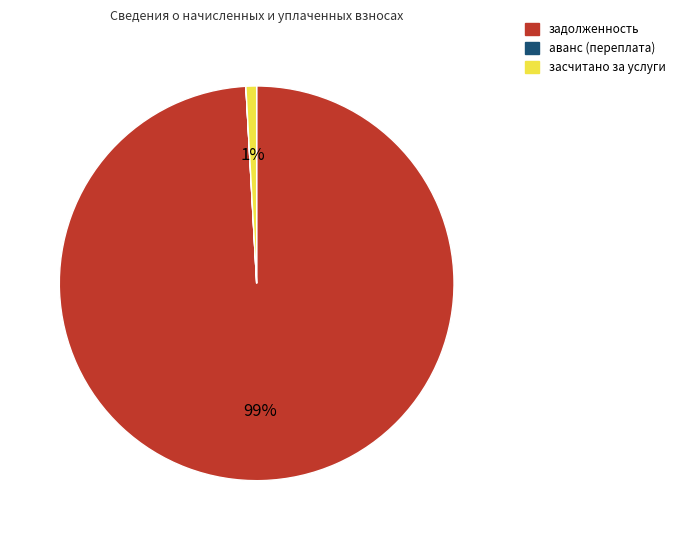

Is there any slice that represents more than half of the pie?

Yes